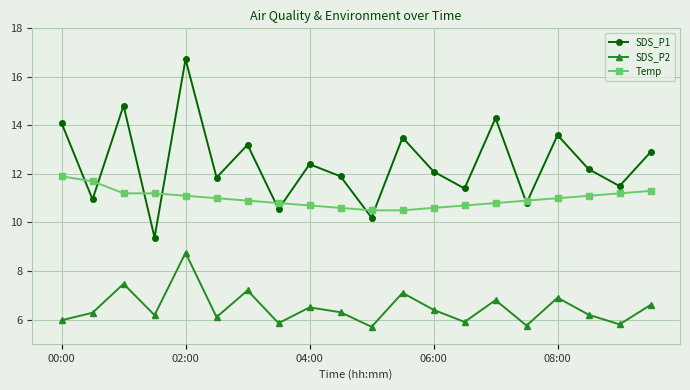

Which series has the largest range (max minus min)?

SDS_P1